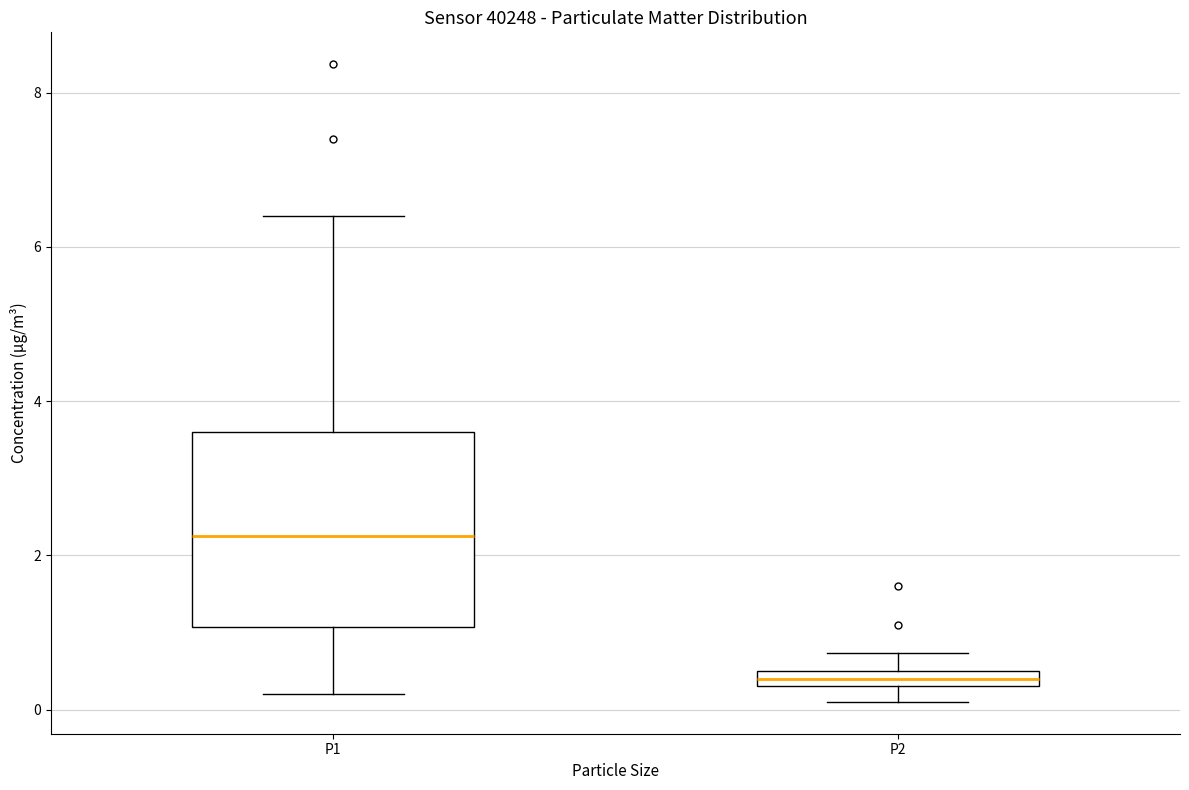

Which box is the tallest, from its lower edge to its upper edge?

P1